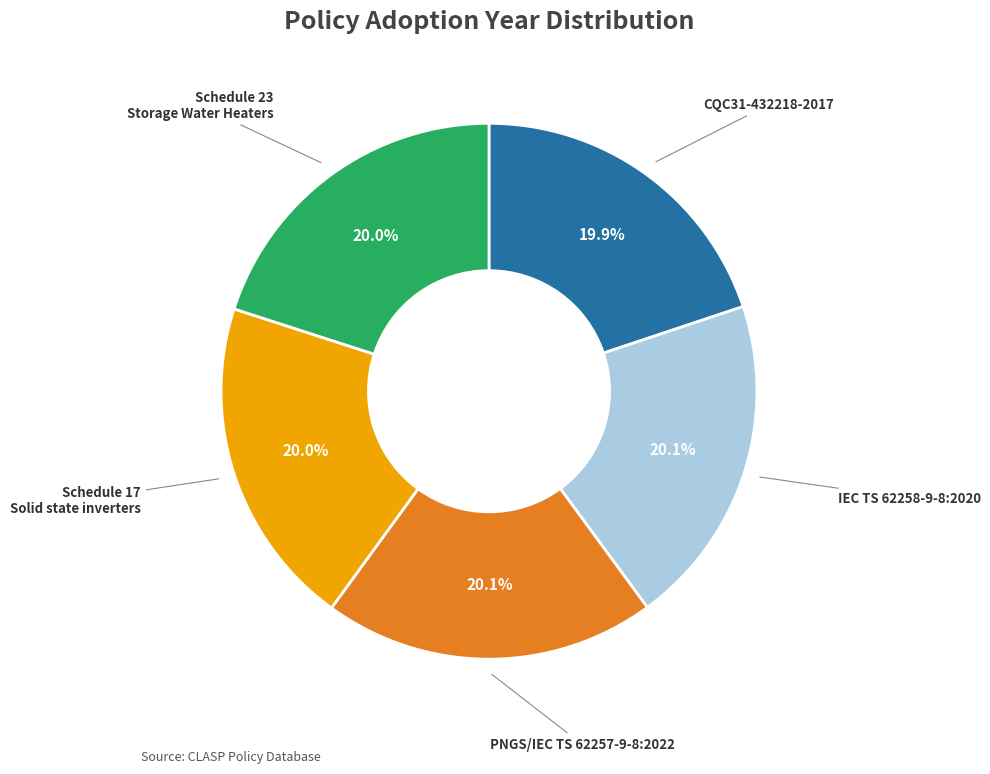

How many slices are in this pie chart?

5